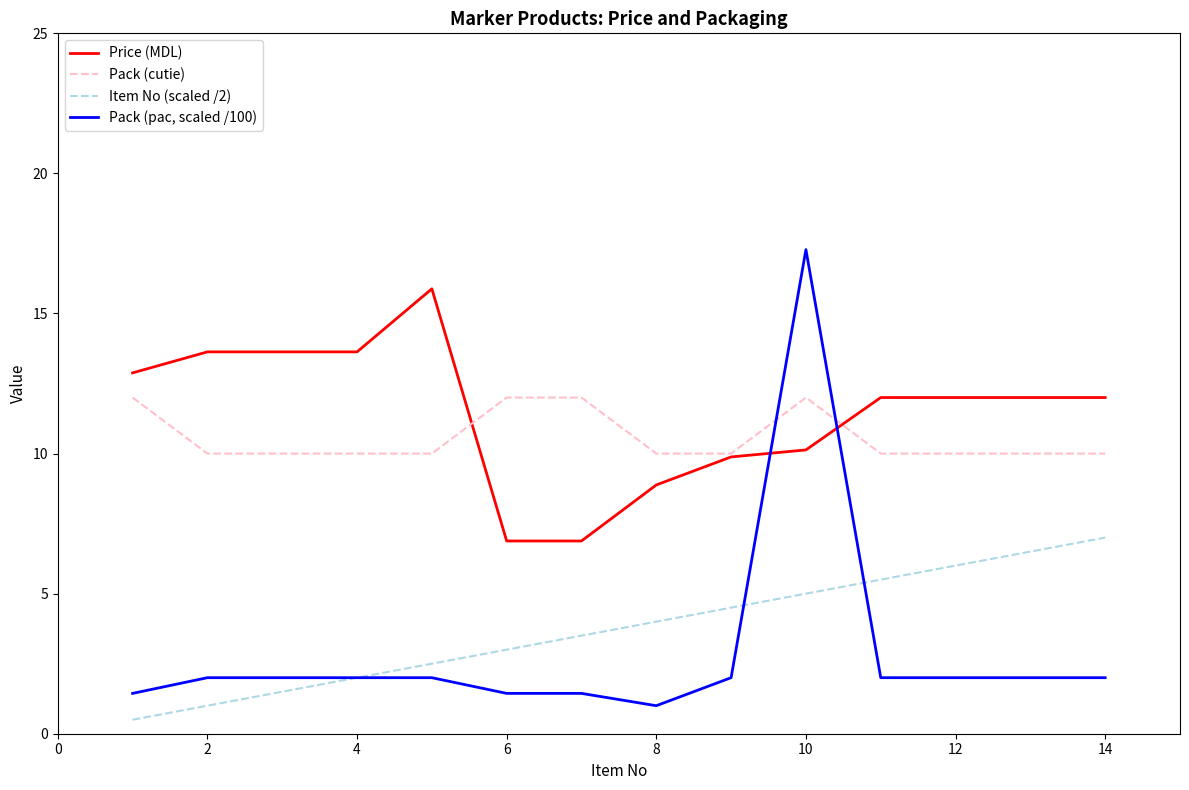

What is the maximum value for Price (MDL)?

15.9